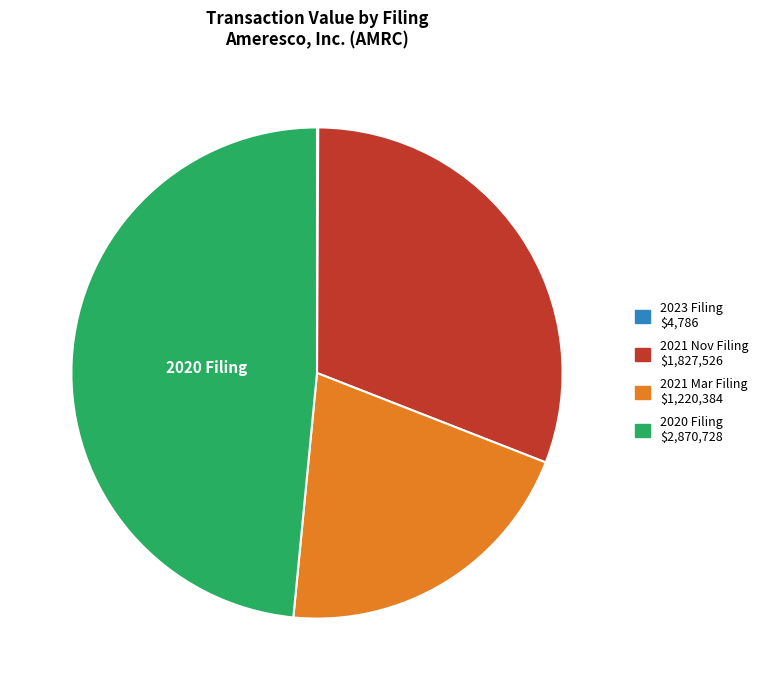

Is there any slice that represents more than half of the pie?

No